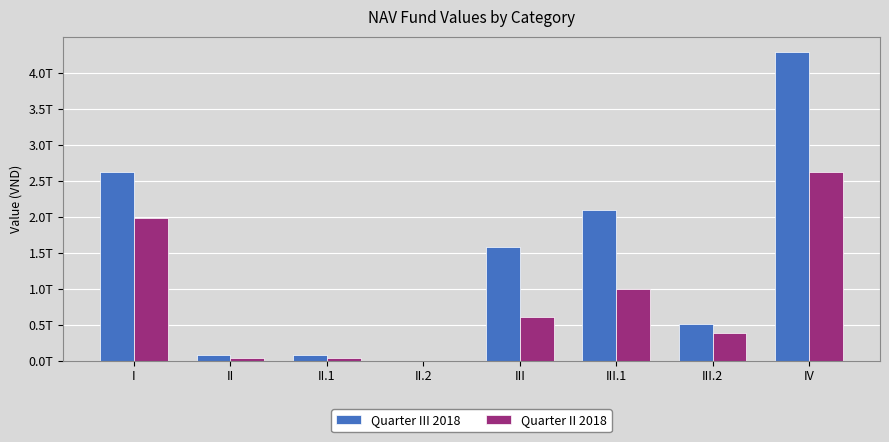

The Quarter II 2018 series shows 38599941733 at II. True or false?

True